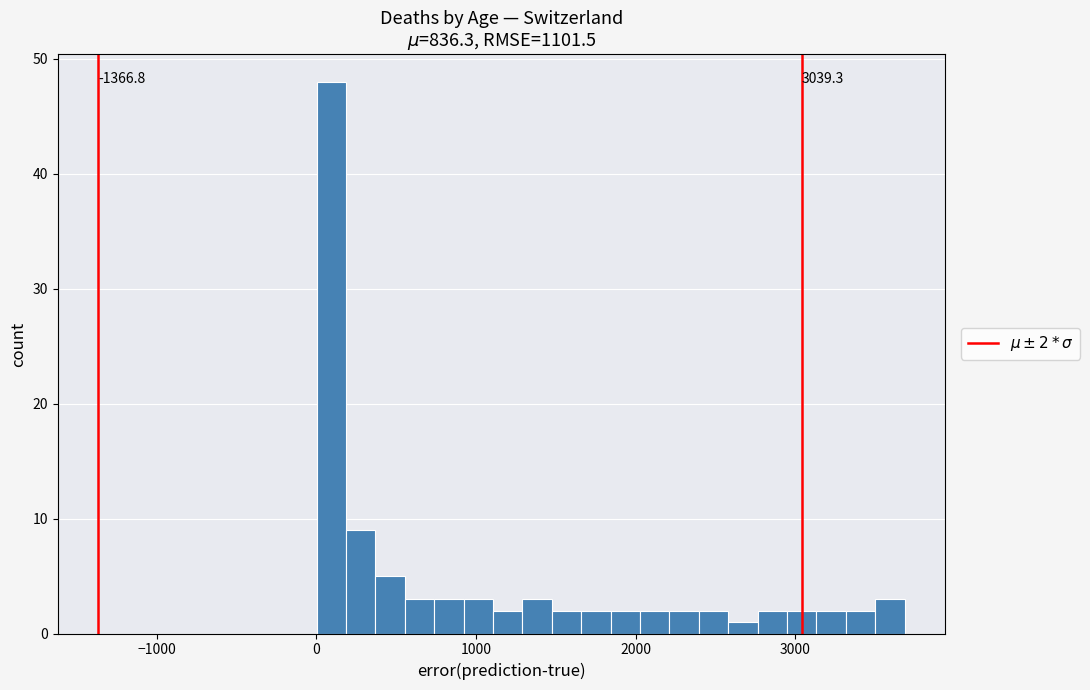

Around what value on the x-axis is the tallest bar? Give the approximate position of its centre, as read against the axis.

100